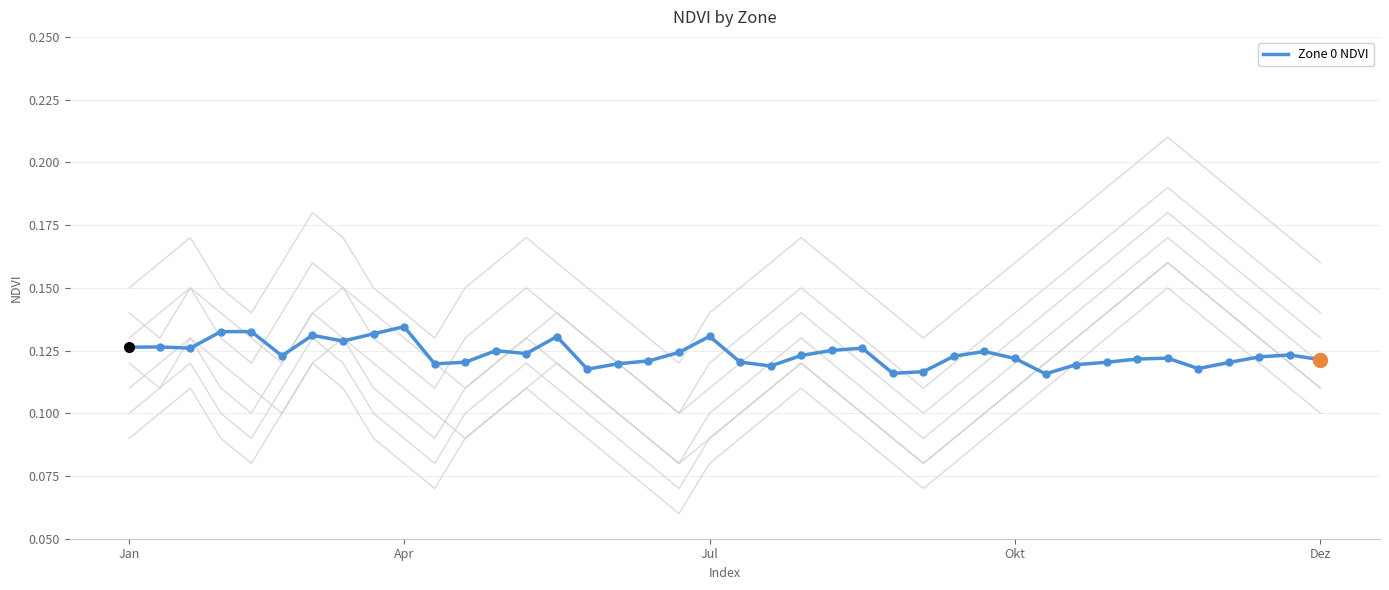

Which category has the lowest value across all series?

30